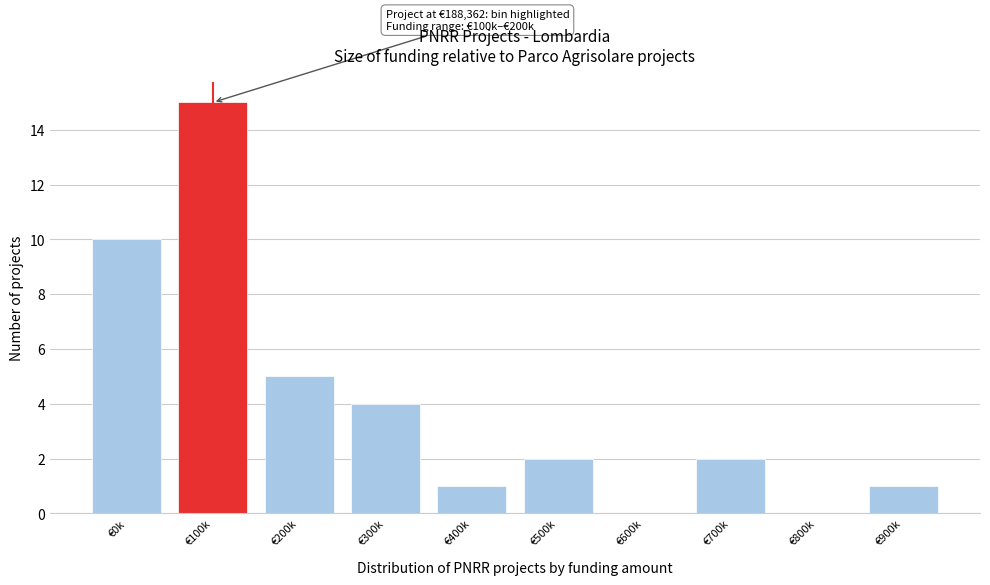

Reading left to right, transcribe all the data shown in this chart.

€0k=10	€100k=15	€200k=5	€300k=4	€400k=1	€500k=2	€600k=0	€700k=2	€800k=0	€900k=1